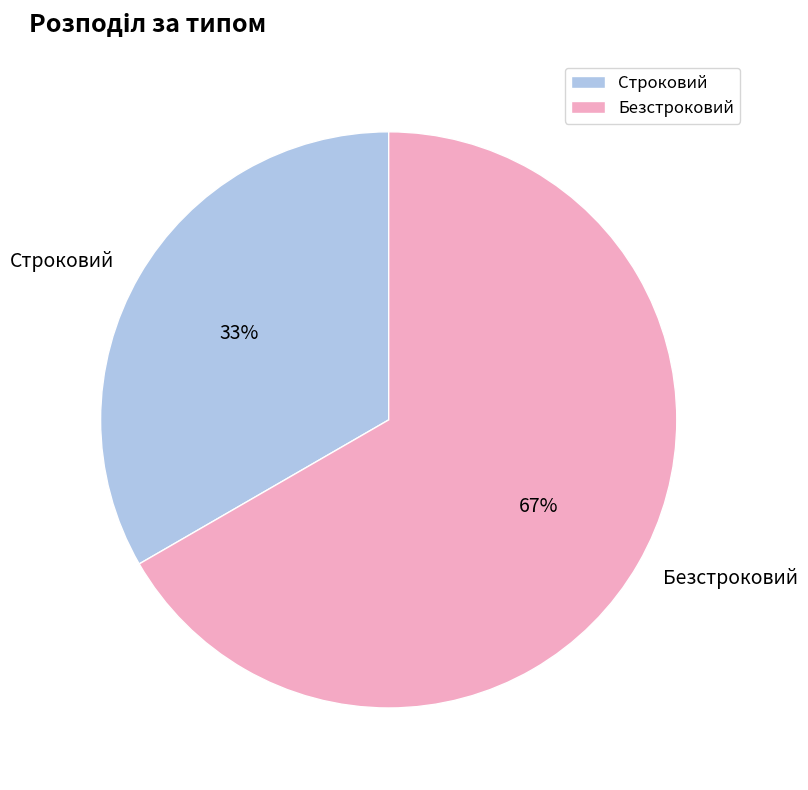

Which slice is the smallest?

Строковий